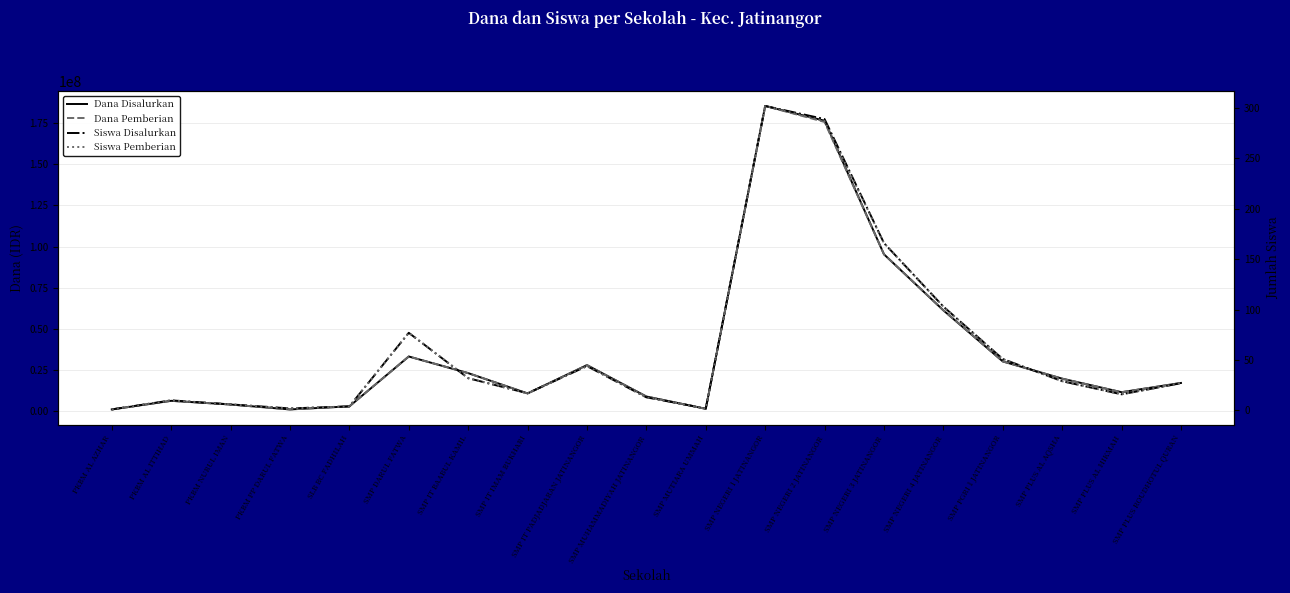

What is the total value across all series at SMP PLUS ROUDHOTUL QURAN?

33750054